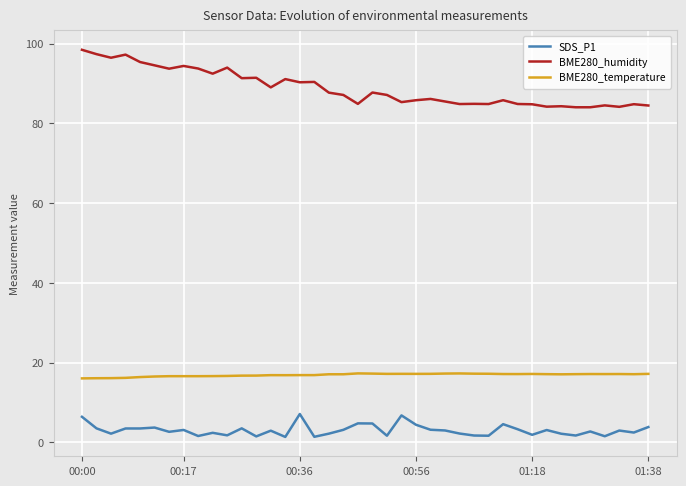

Which series has the largest total across all categories?

BME280_humidity